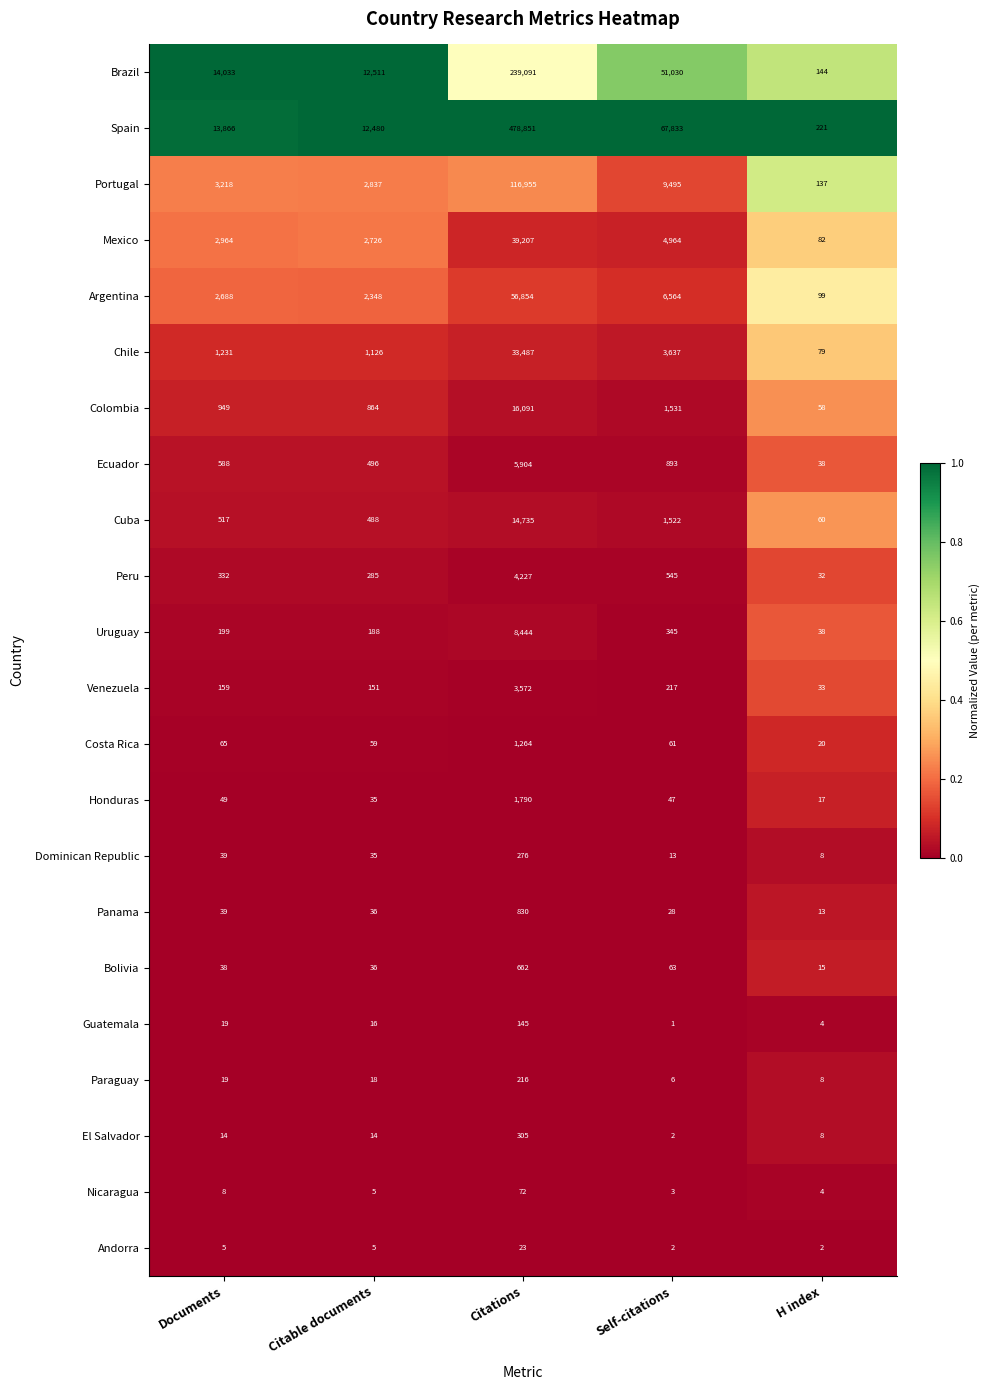

At which label does Peru reach its minimum?

H index